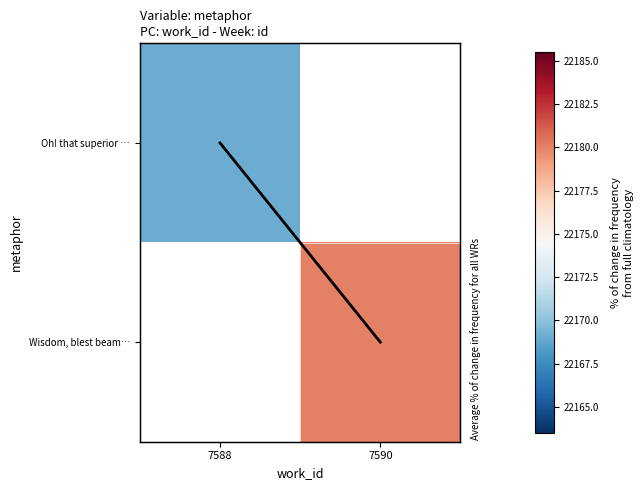

What value does the diagonal series have at 7590?

1.0